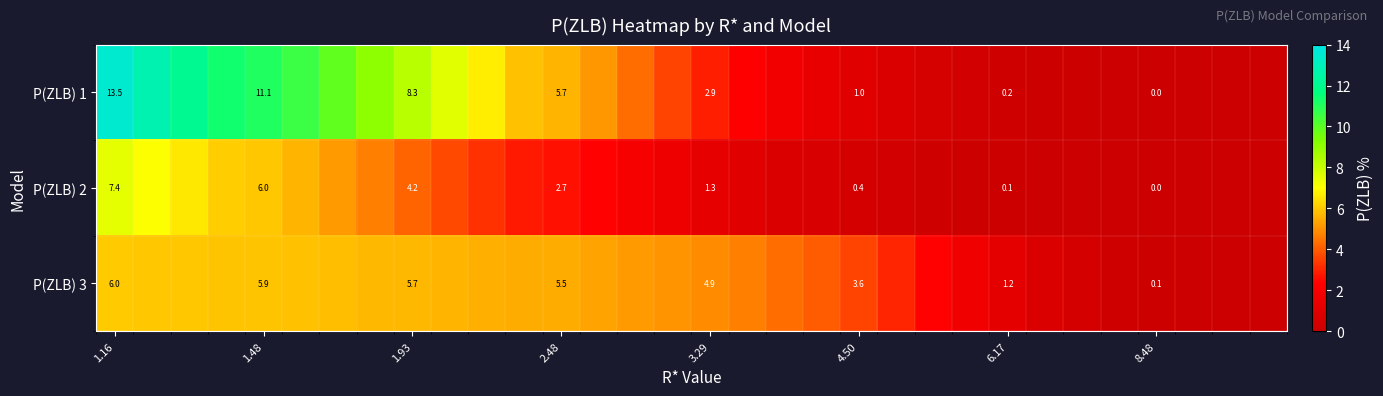

At which category does the chart reach its peak across all series?

1.16